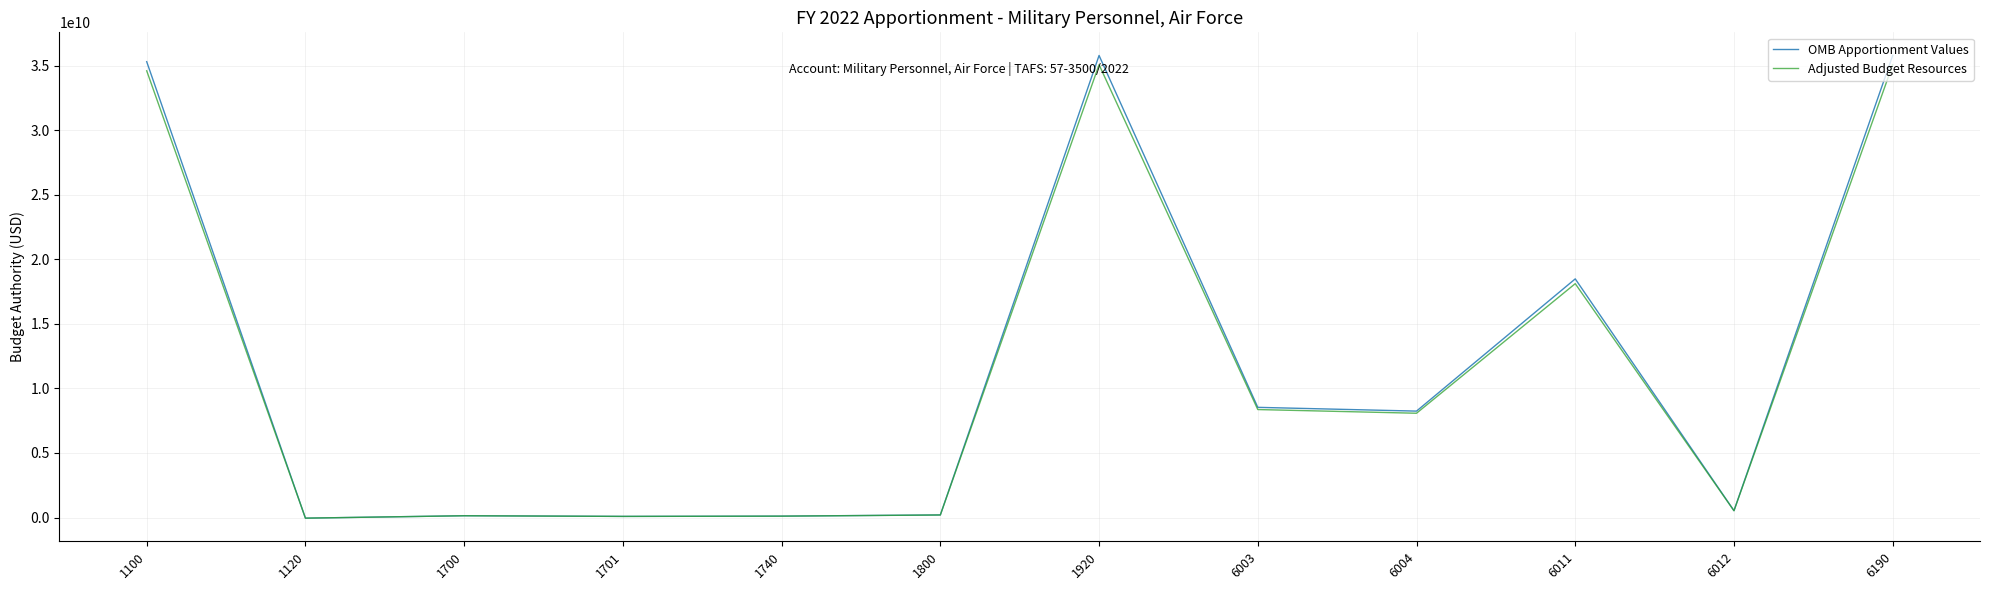

Which series ends up on top after the final intersection of Adjusted Budget Resources and OMB Apportionment Values?

OMB Apportionment Values